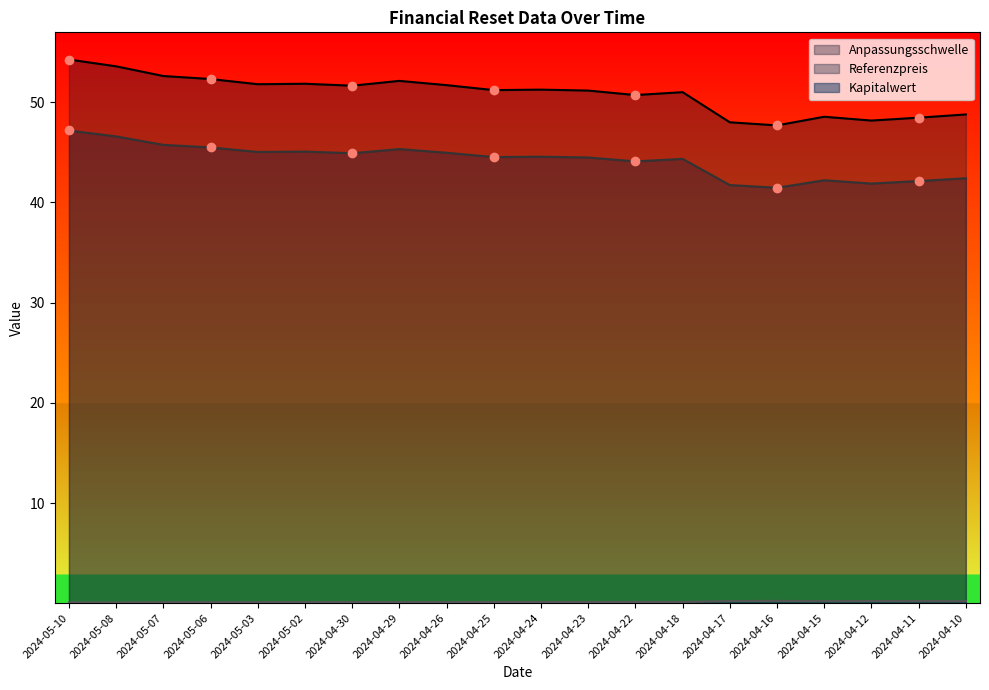

What is the spread (max minus min) of values at 2024-05-10?

54.1